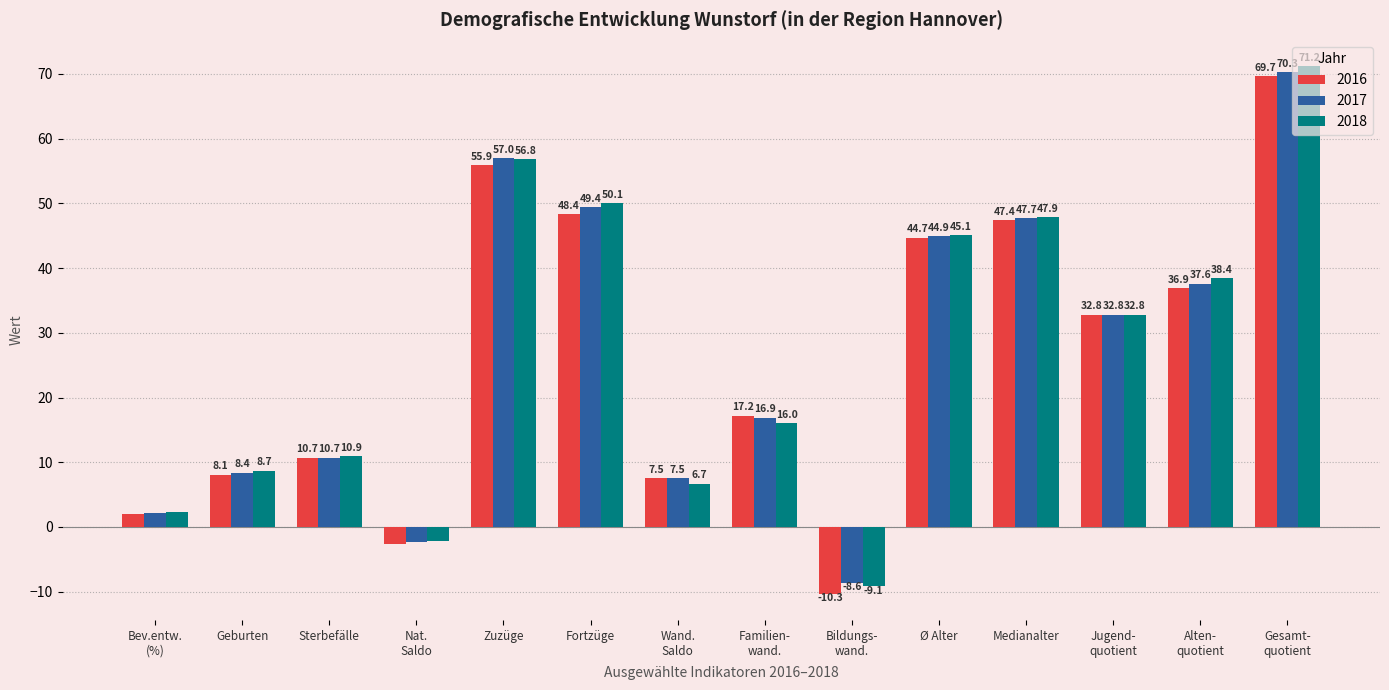

The value of 2017 at Fortzüge is 72.4. True or false?

False